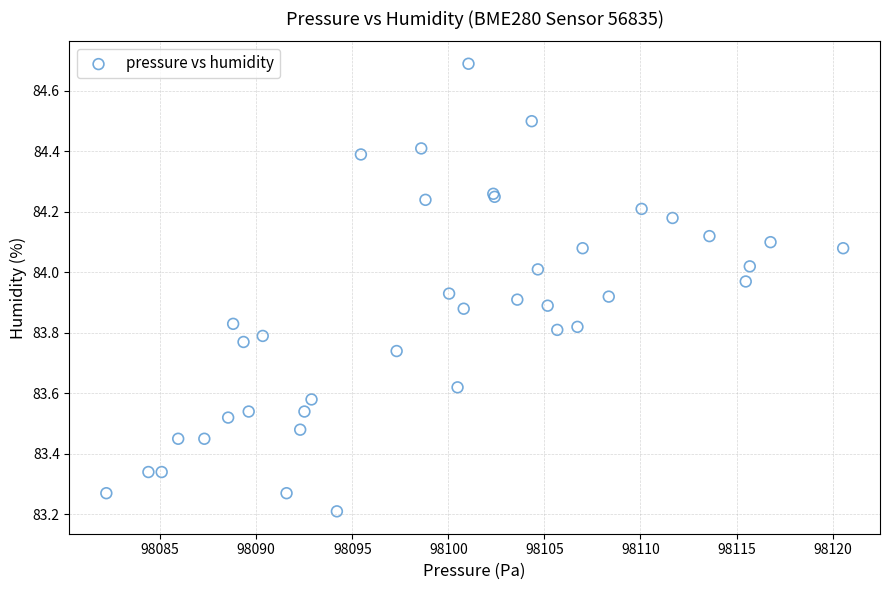

What Y value in the scatter plot is closest to 83?

83.2